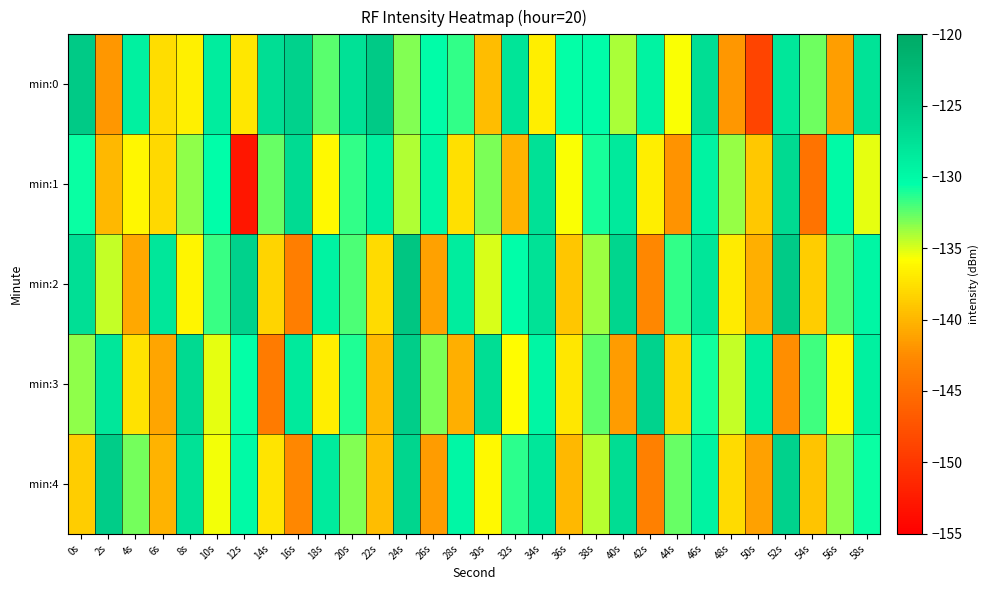

Count the number of categories in the chart.

30